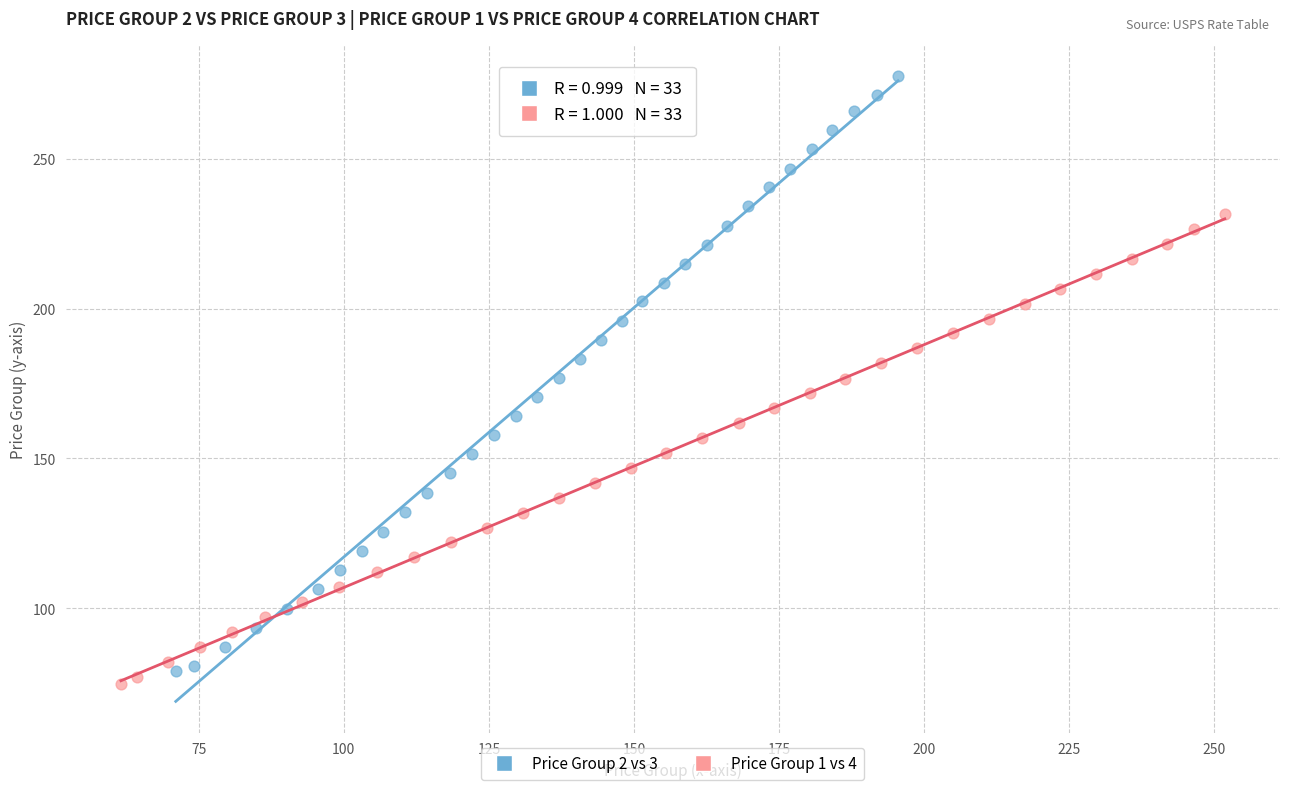

Which series has the widest spread of Y values?

Price Group 2 vs 3